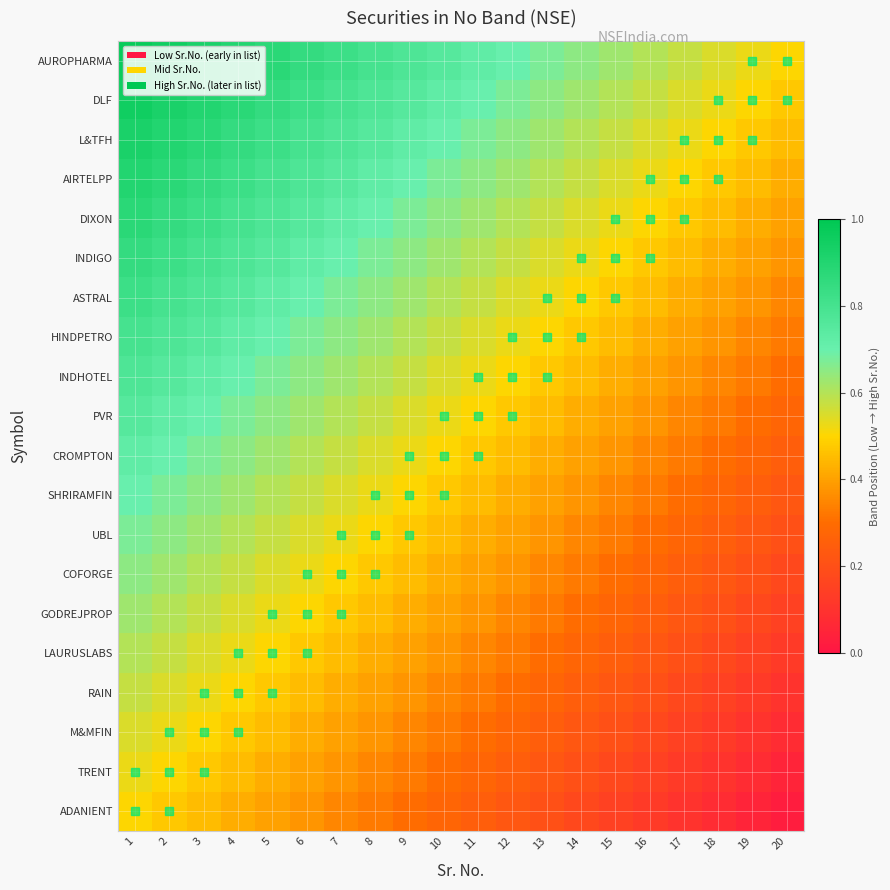

At 17, list the series in order from largest to smallest.

AUROPHARMA, DLF, L&TFH, AIRTELPP, DIXON, INDIGO, ASTRAL, HINDPETRO, INDHOTEL, PVR, CROMPTON, SHRIRAMFIN, UBL, COFORGE, GODREJPROP, LAURUSLABS, RAIN, M&MFIN, TRENT, ADANIENT